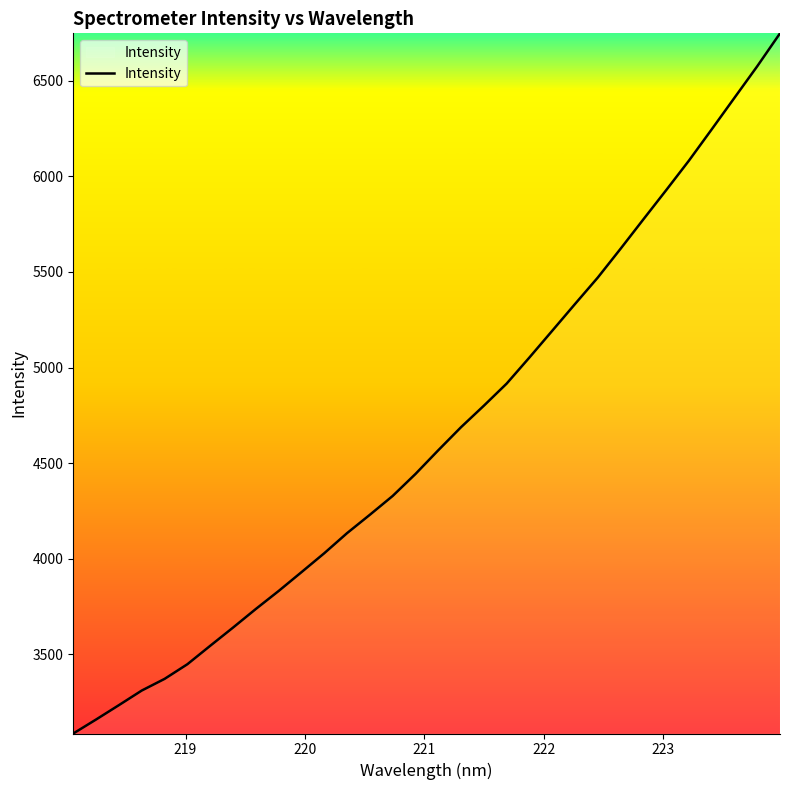

What is the difference between the second highest and second lowest values?

3417.7